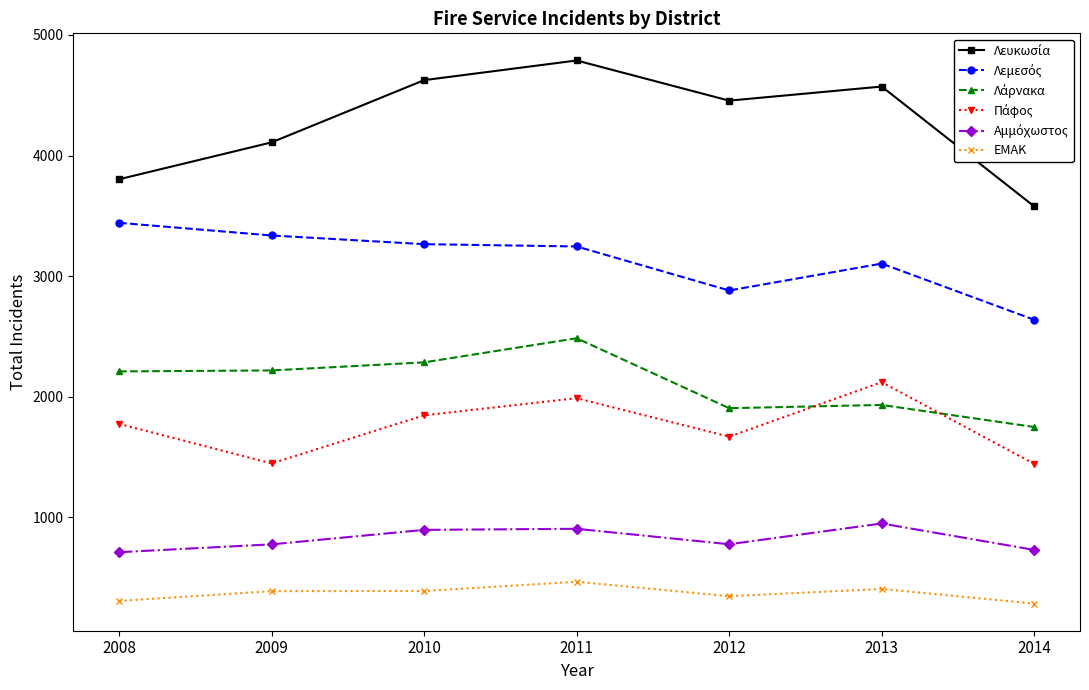

What is the smallest value displayed?

285